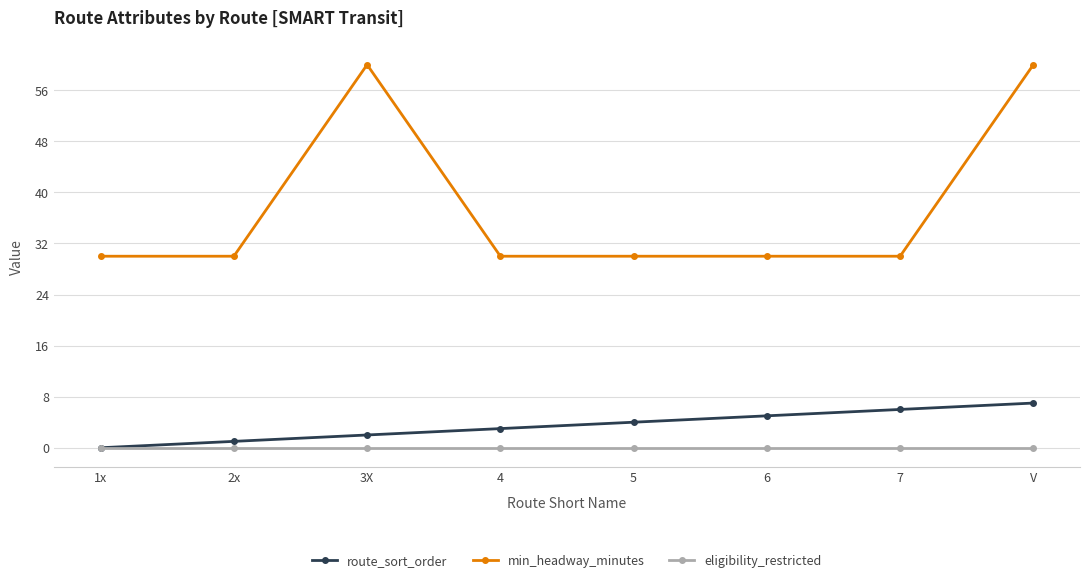

Which series has the largest range (max minus min)?

min_headway_minutes